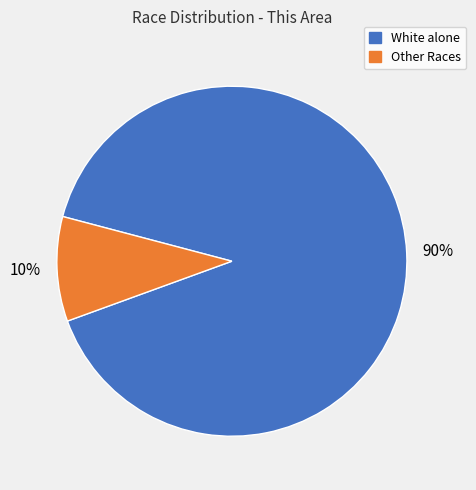

What is the largest slice in the pie chart?

White alone